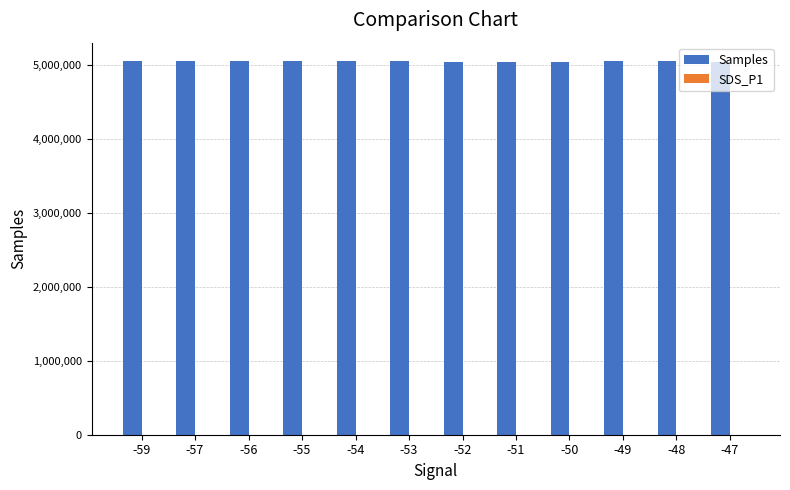

What is the average value of the Samples series?

5049254.4